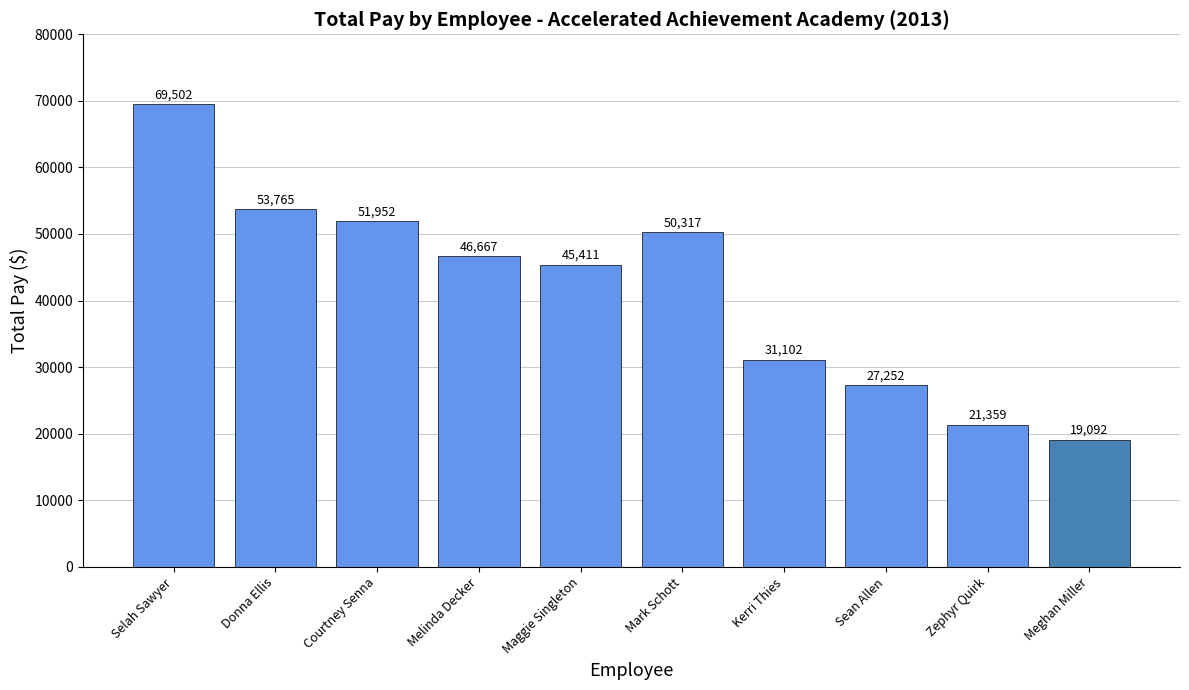

Which label corresponds to the largest value in the chart?

Selah Sawyer